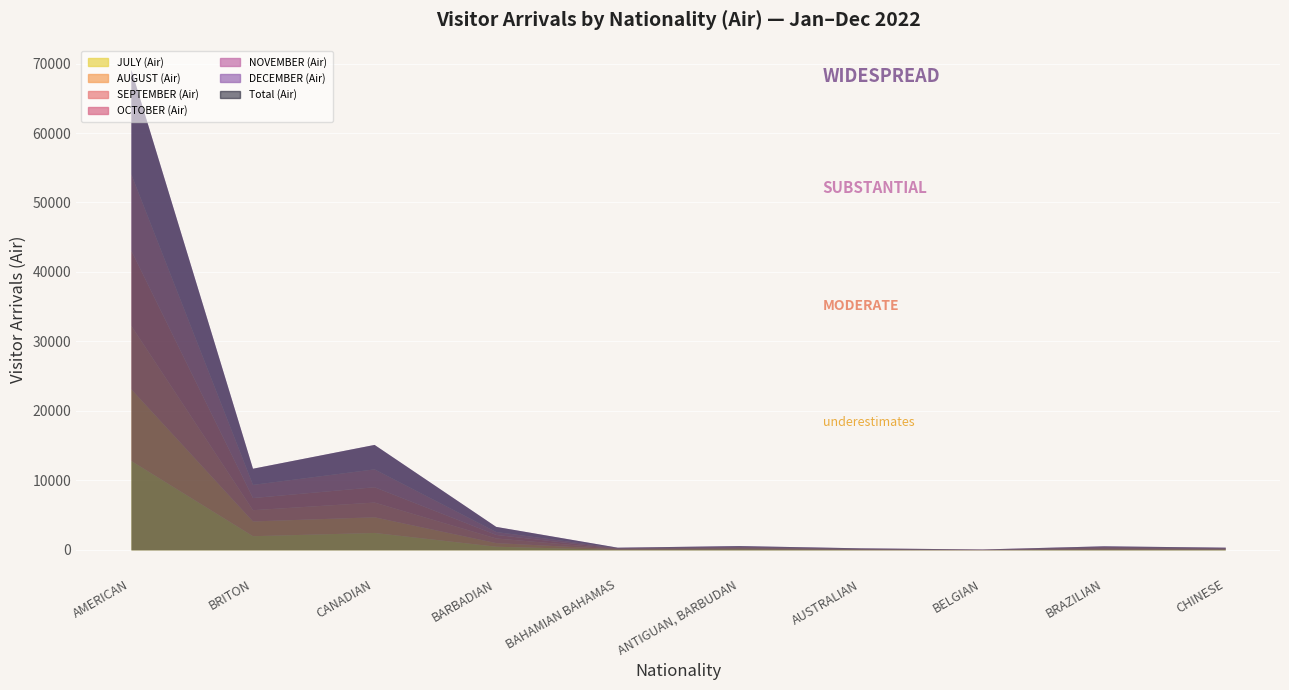

Between BRITON and BARBADIAN, which is larger?

BRITON